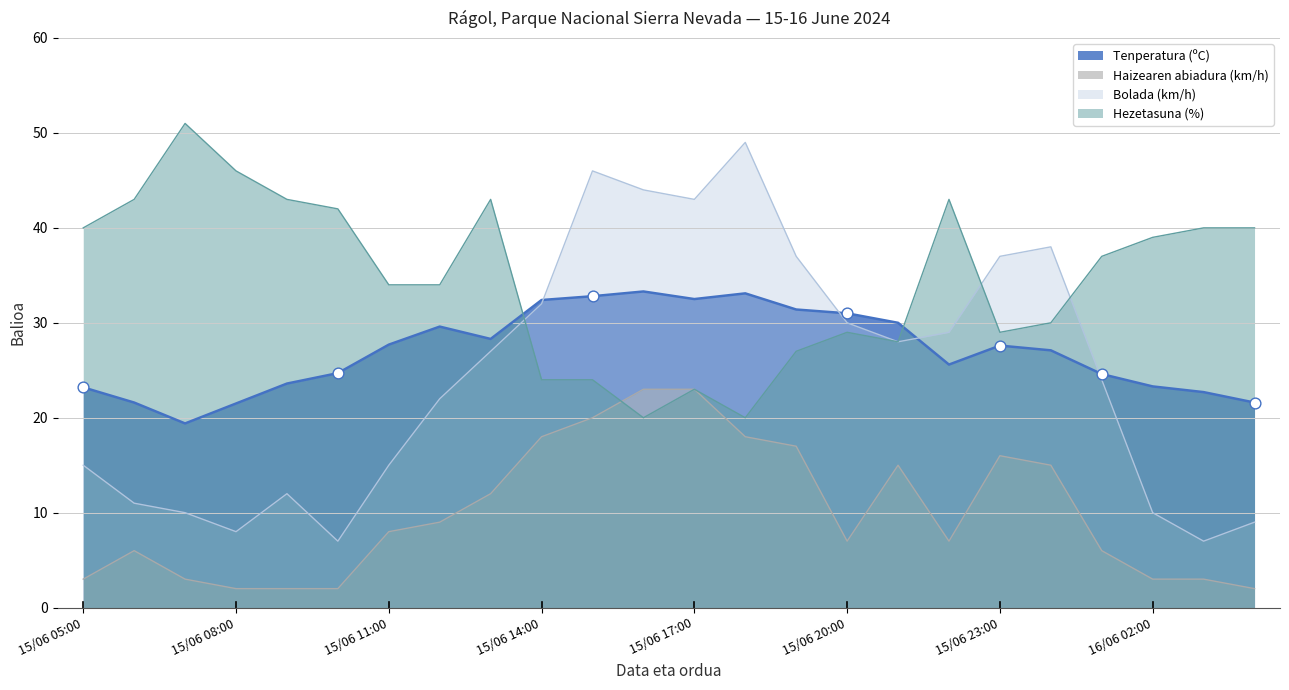

What are all the series names shown in the legend?

Tenperatura (ºC), Haizearen abiadura (km/h), Bolada (km/h), Hezetasuna (%)